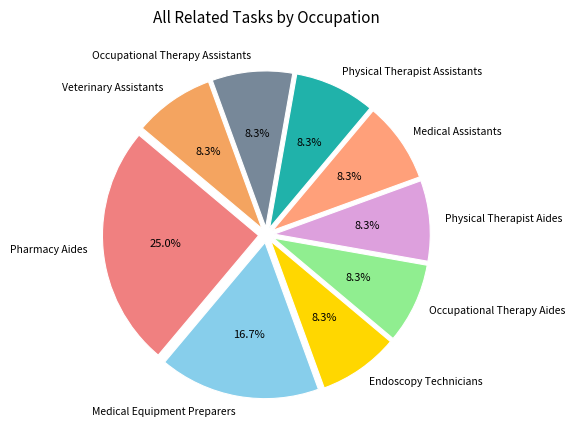

How many segments does this pie chart have?

9